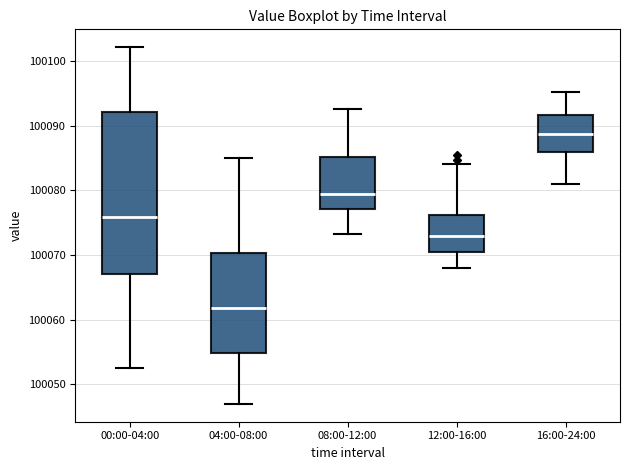

Which box's median line is the lowest?

04:00-08:00